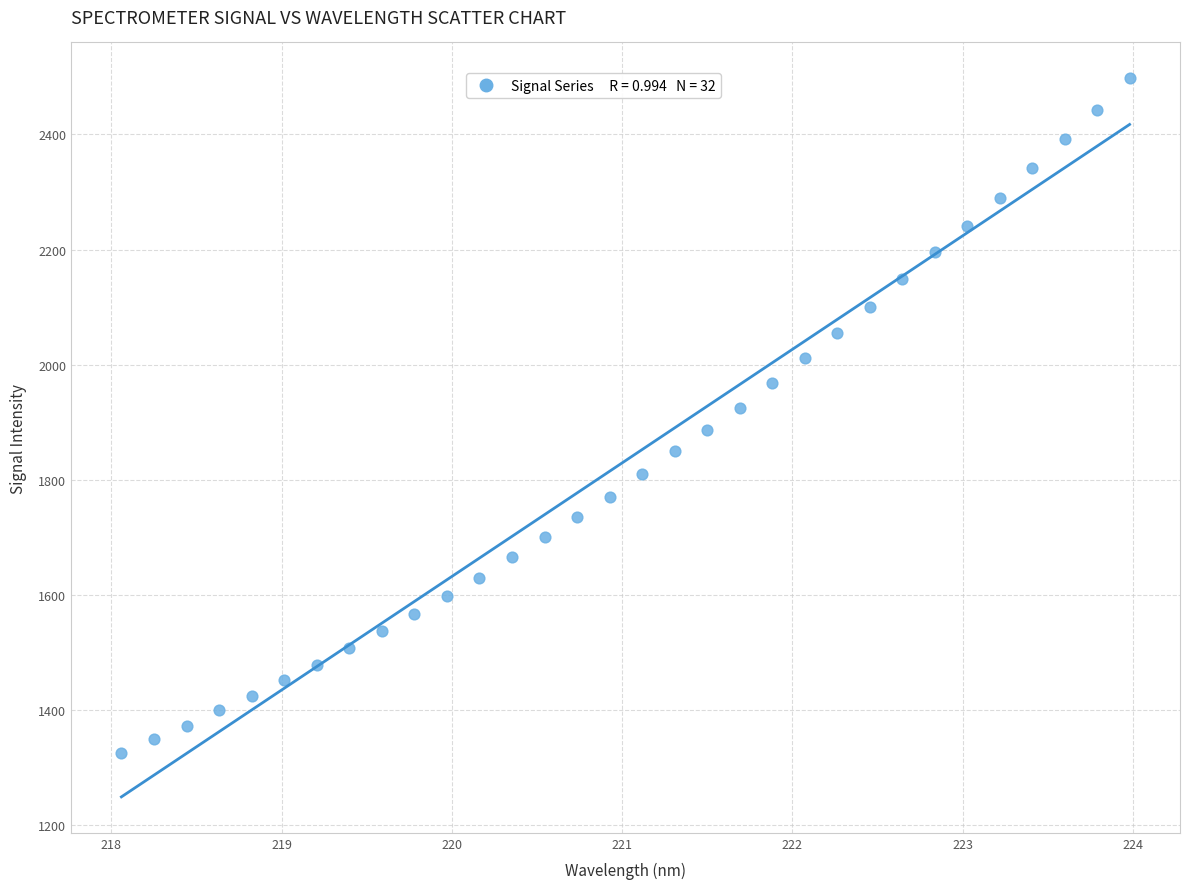

What is the range of X values (max minus min)?

5.9